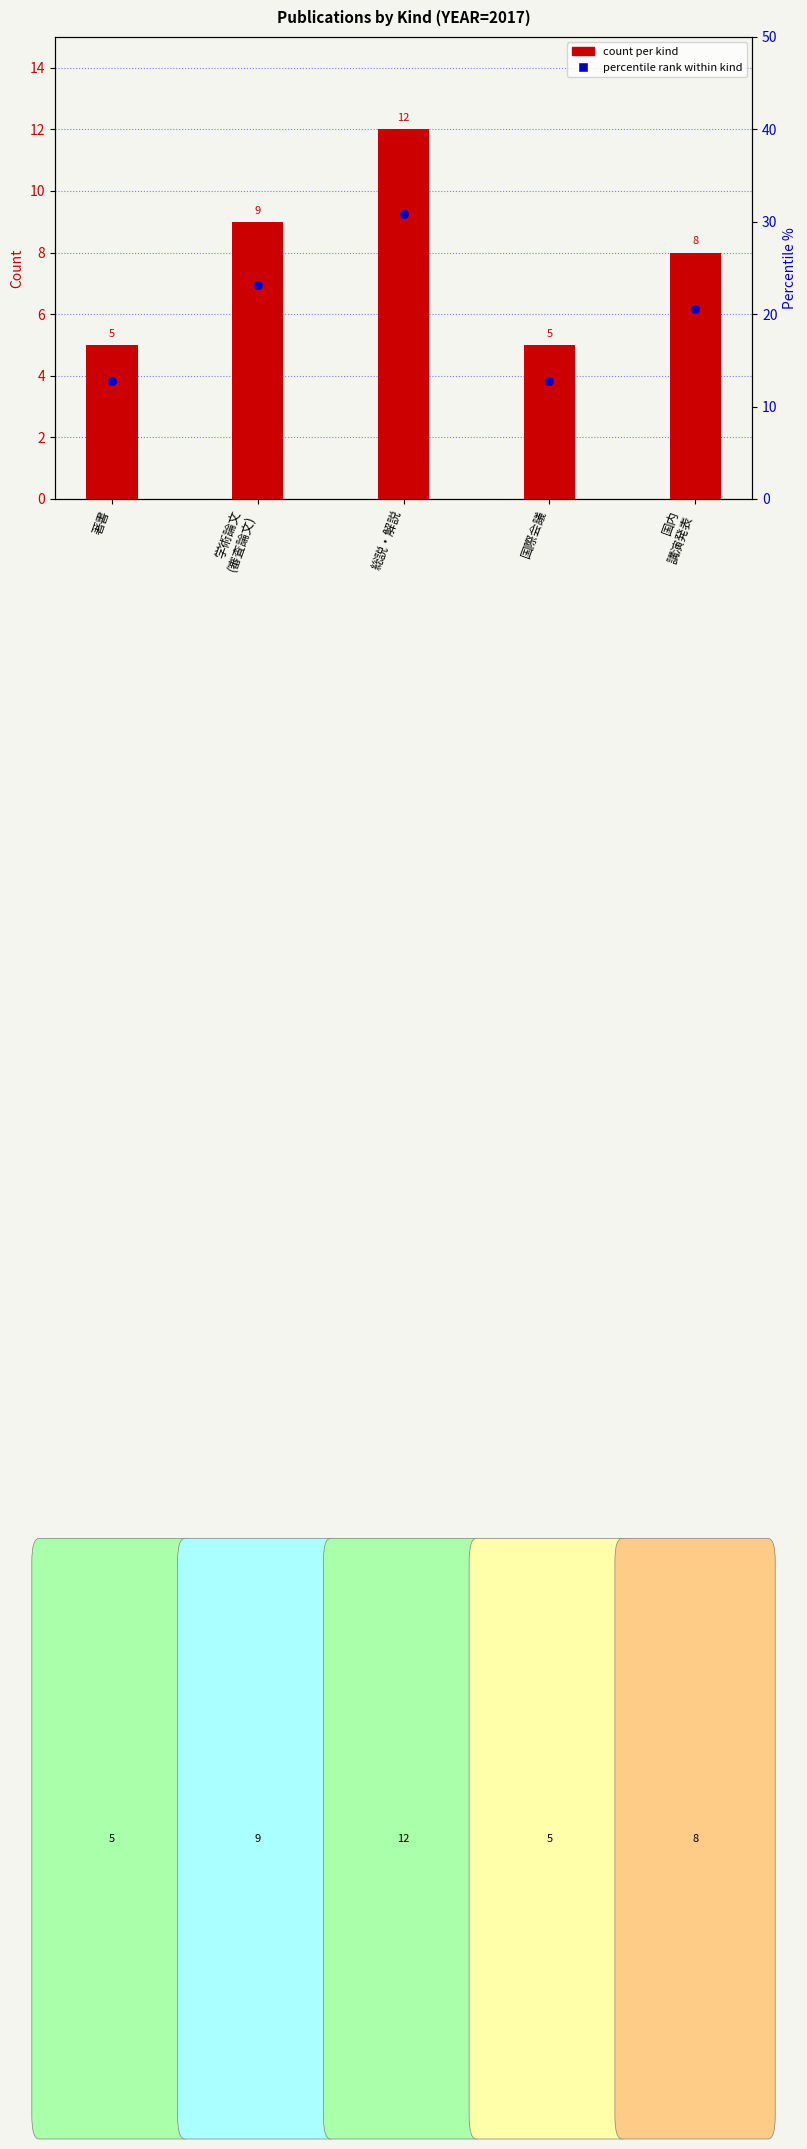

Approximately how many times larger is the value at 国内
講演発表 compared to 著書?

1.6